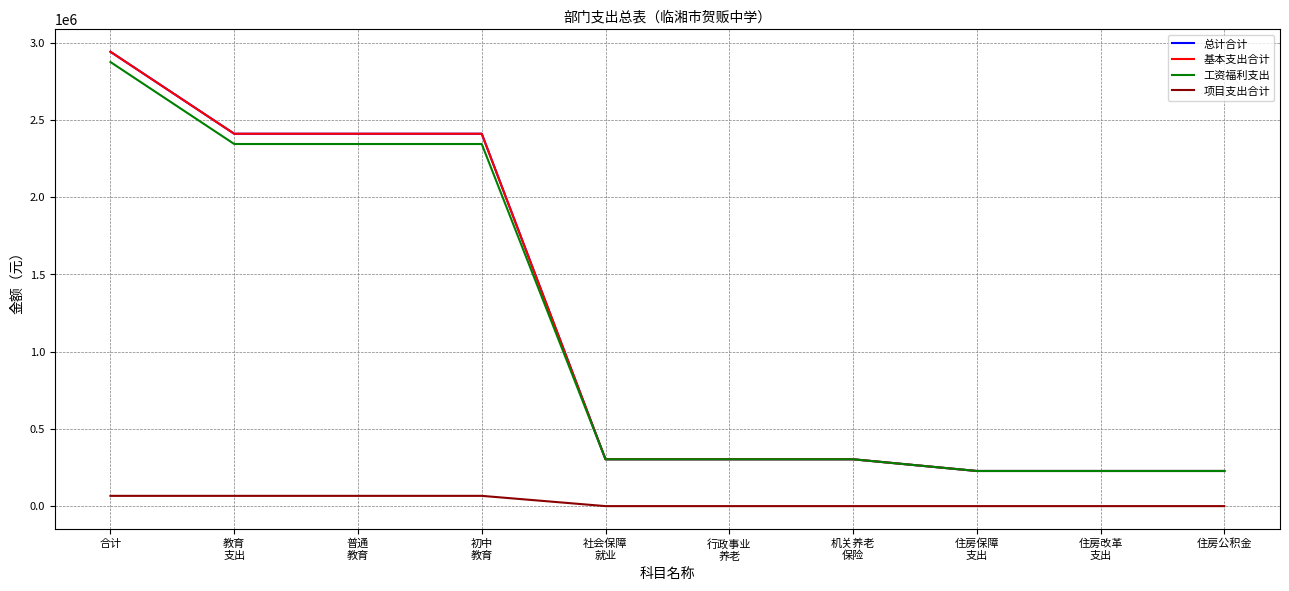

What is the average value of the 基本支出合计 series?

1176191.0